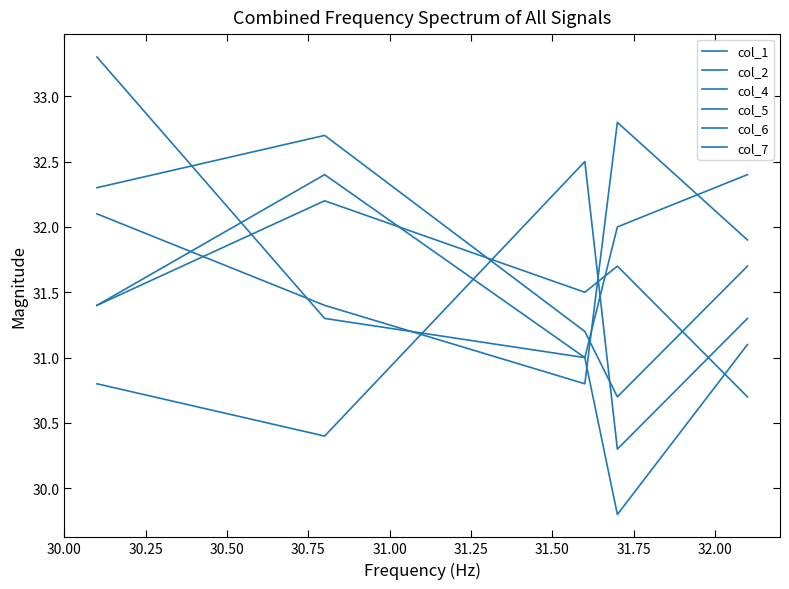

What is the average value of the col_5 series?

31.1